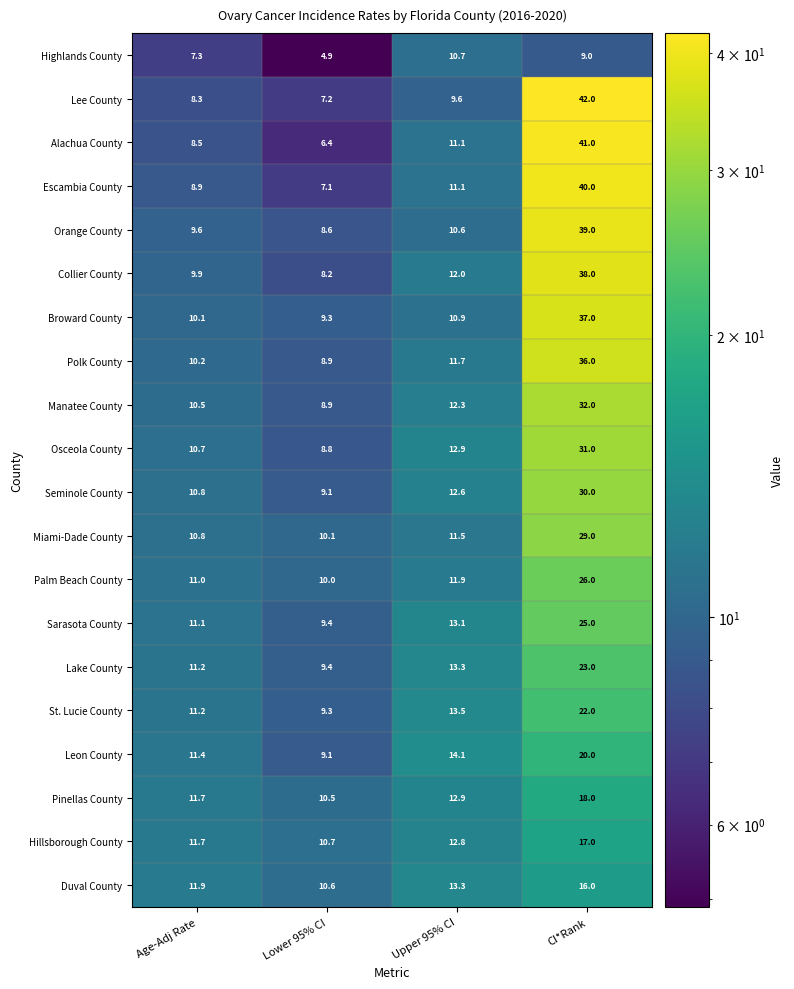

At which label does Pinellas County reach its minimum?

Lower 95% CI